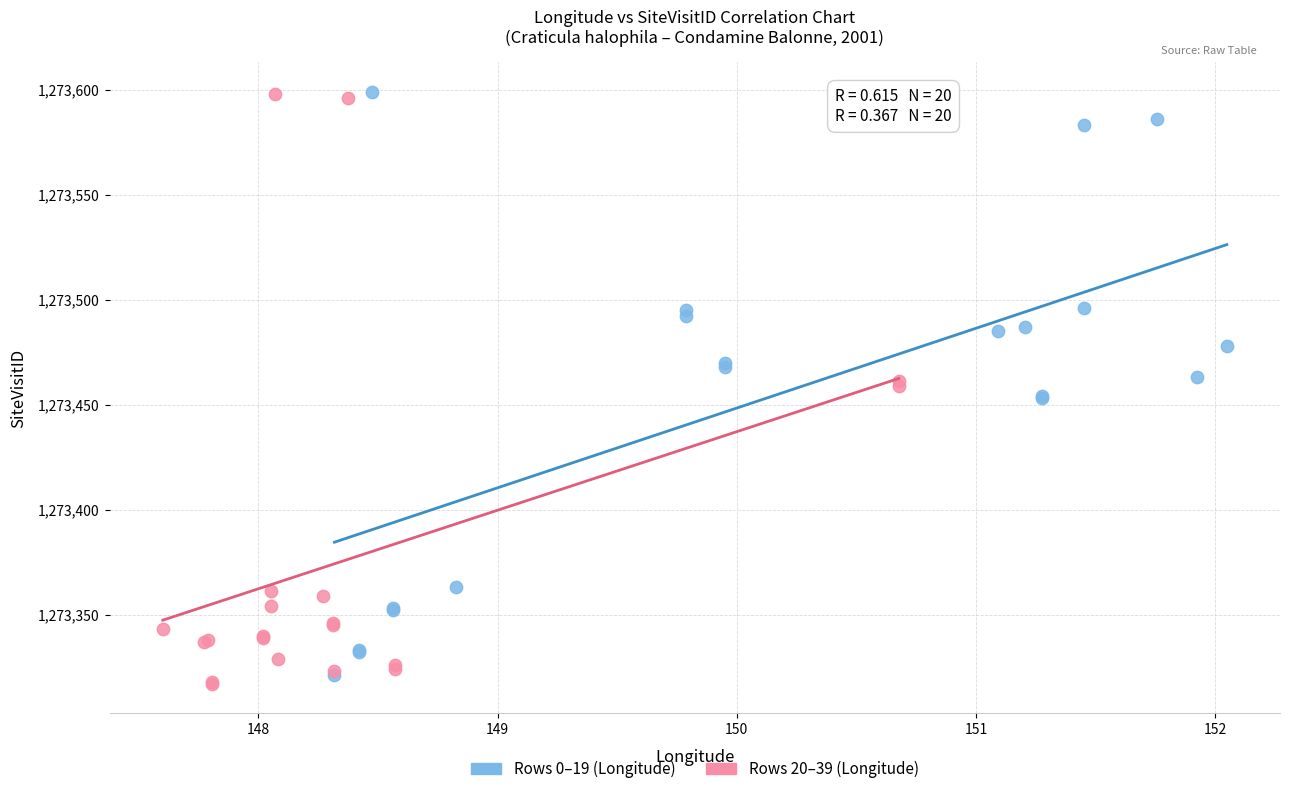

What are all the series names shown in the legend?

Rows 0–19 (Longitude), Rows 20–39 (Longitude)